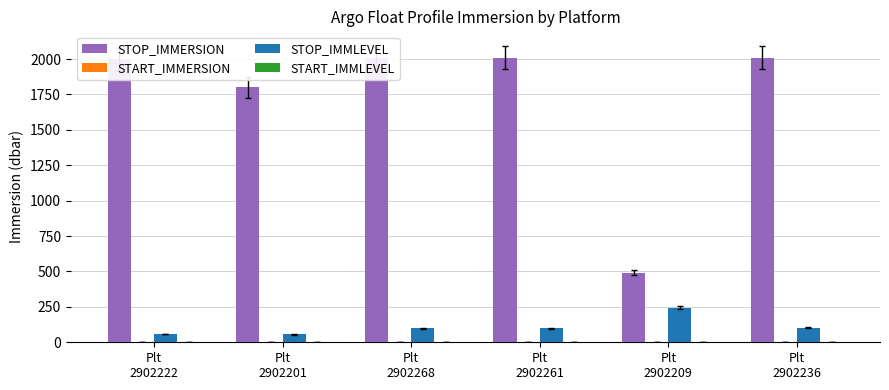

What is the maximum value for STOP_IMMLEVEL?

244.0